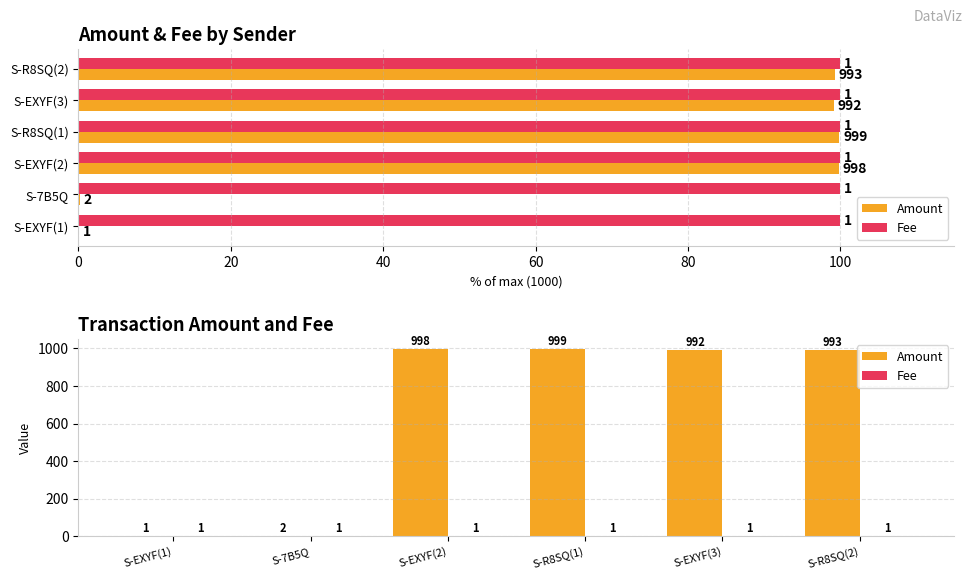

Is the value of Fee at S-EXYF(1) greater than the value of Amount at S-EXYF(3)?

No